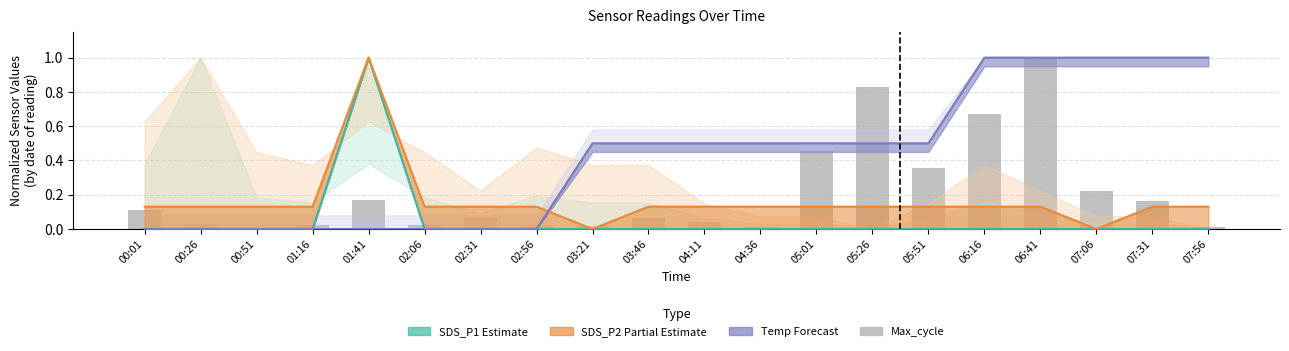

At which category does the chart reach its minimum across all series?

00:01